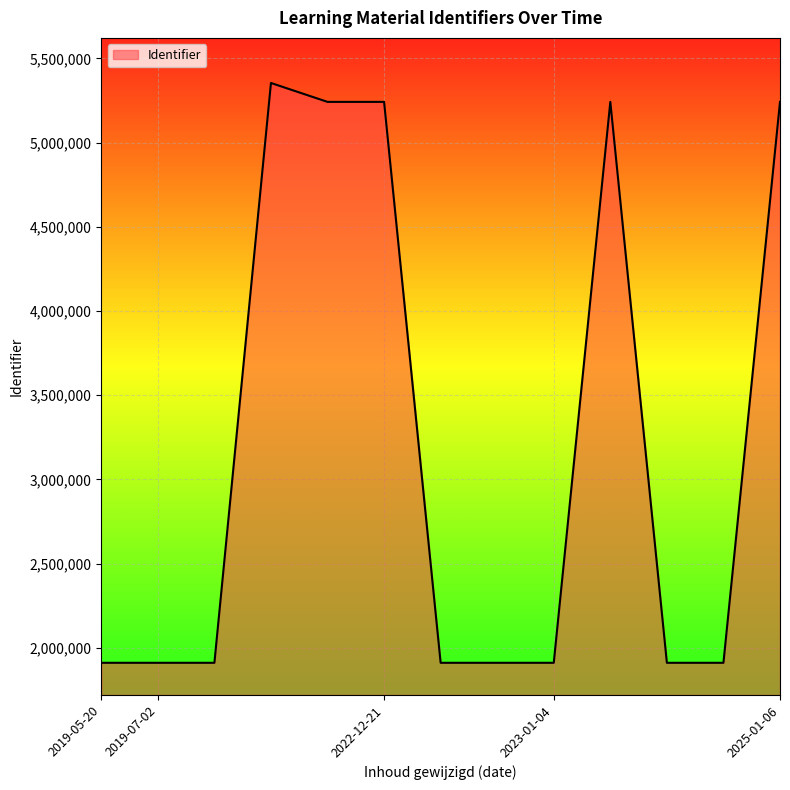

What is the maximum value shown in the chart?

5353522